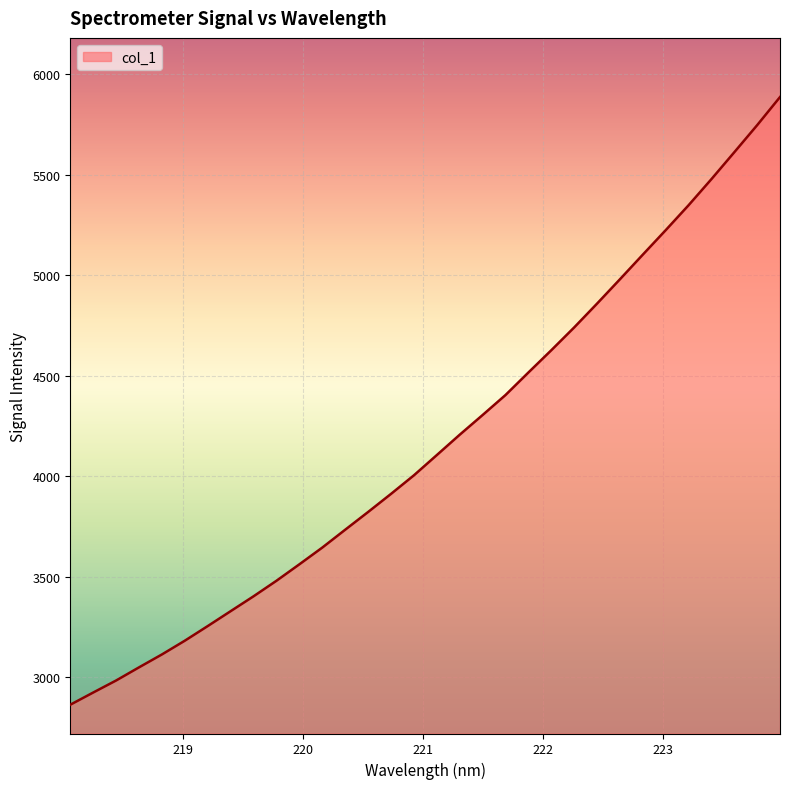

True or false: there are more than 0 points higher than both neighbors.

False